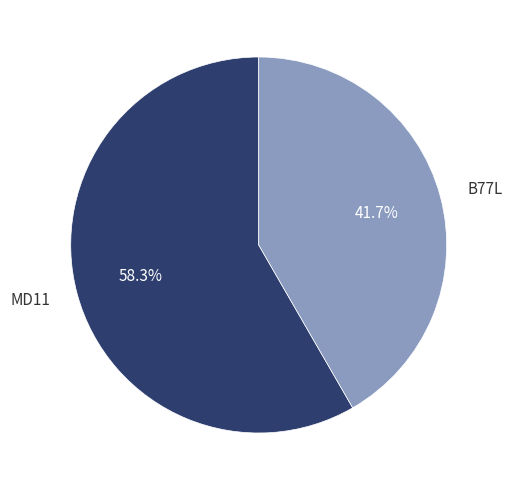

Approximately how many times larger is the value at B77L compared to MD11?

0.7